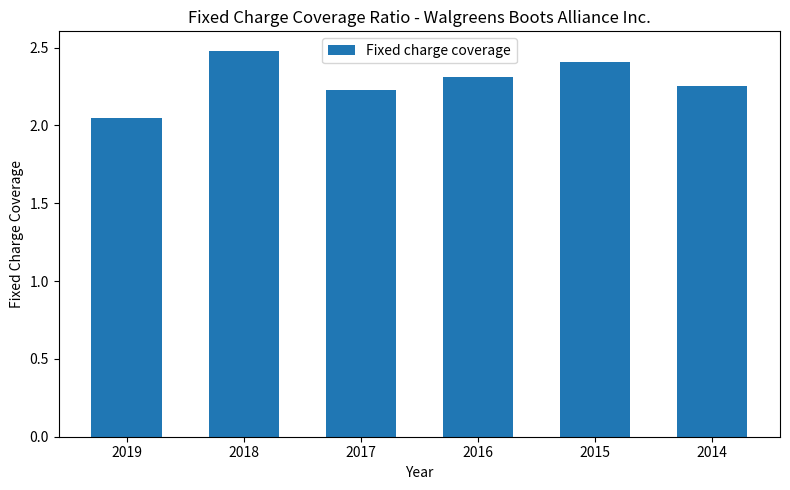

What is the difference between the values at 2016 and 2015?

0.1